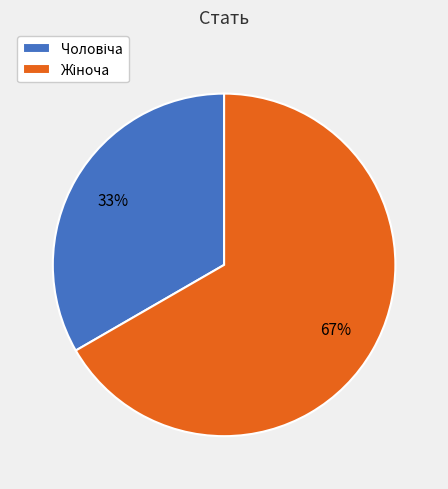

Is there a majority slice in this chart?

Yes